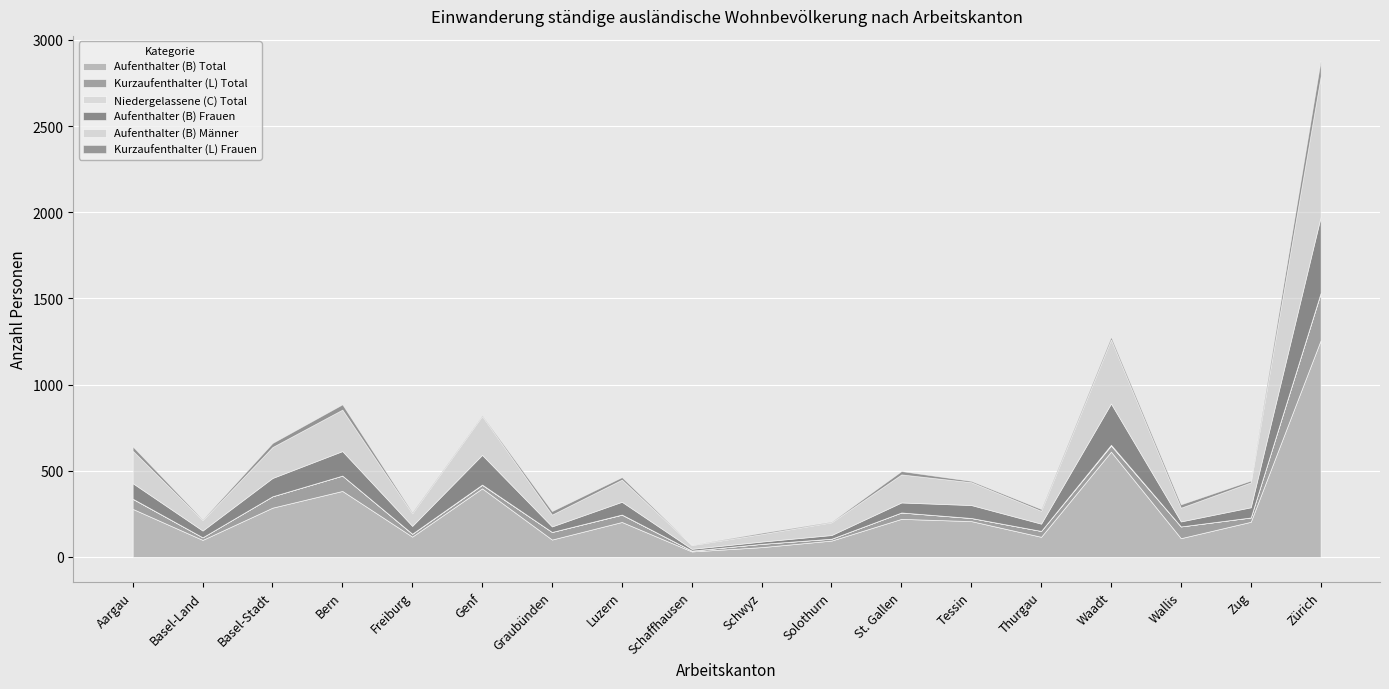

Is the value of Niedergelassene (C) Total at Luzern greater than the value of Kurzaufenthalter (L) Frauen at Tessin?

No